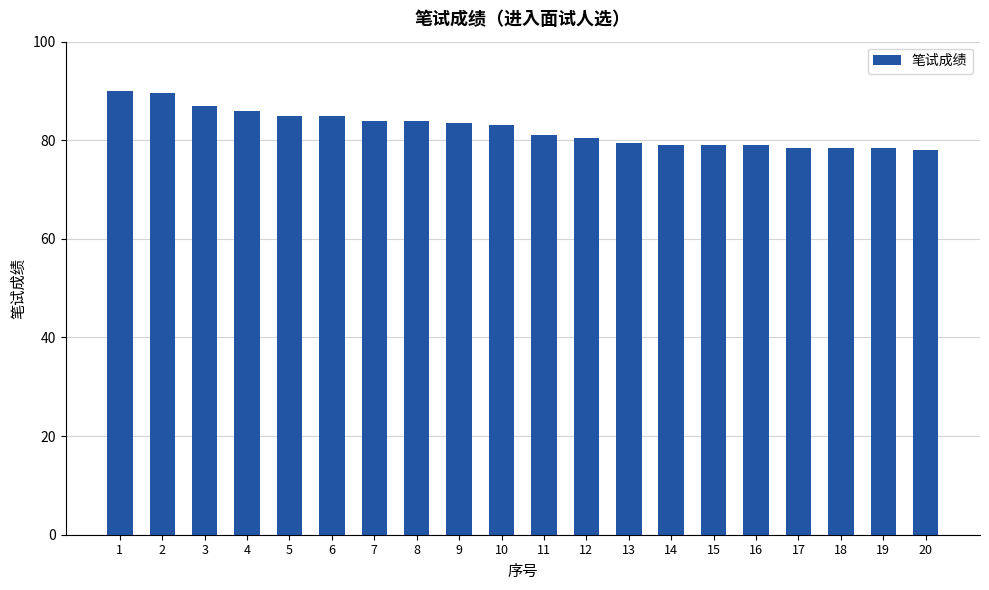

What is the average value?

82.4